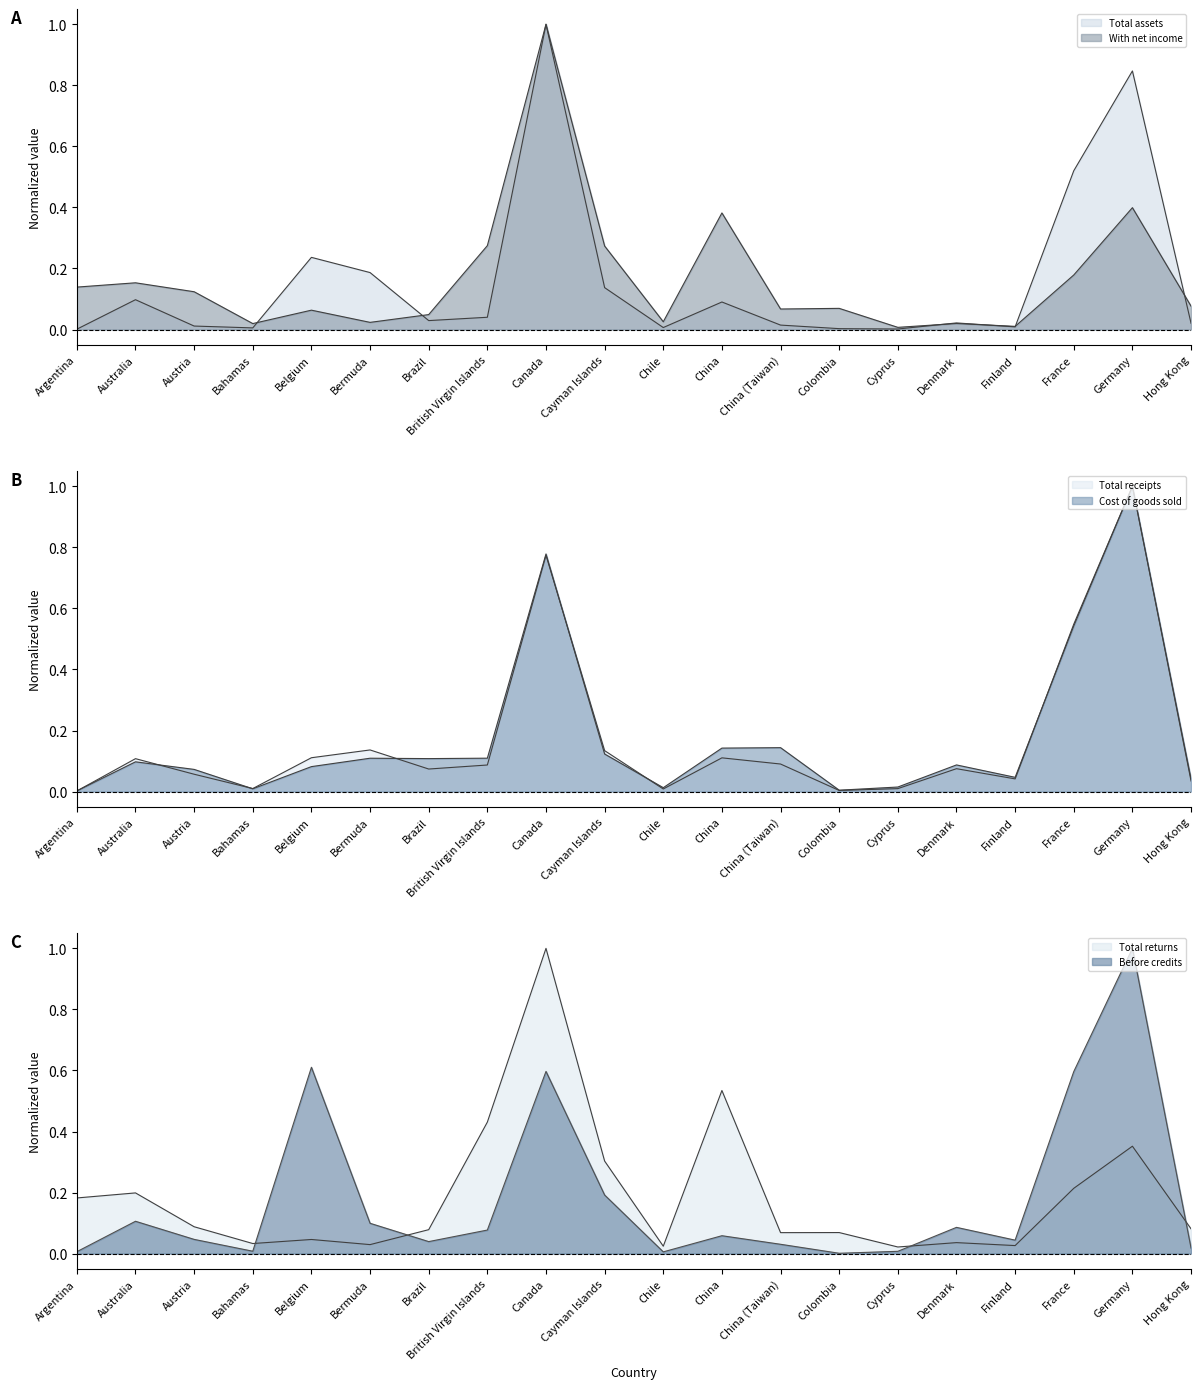

In Before credits, how many points are higher than both neighbors (excluding endpoints)?

6